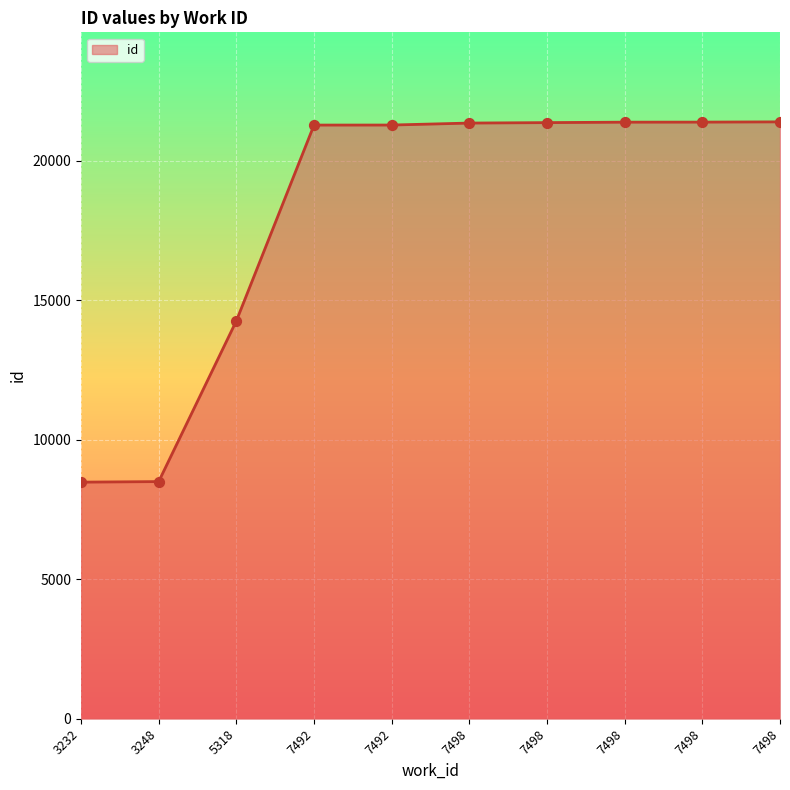

Approximately how many times larger is the value at 5318 compared to 7492?

0.7